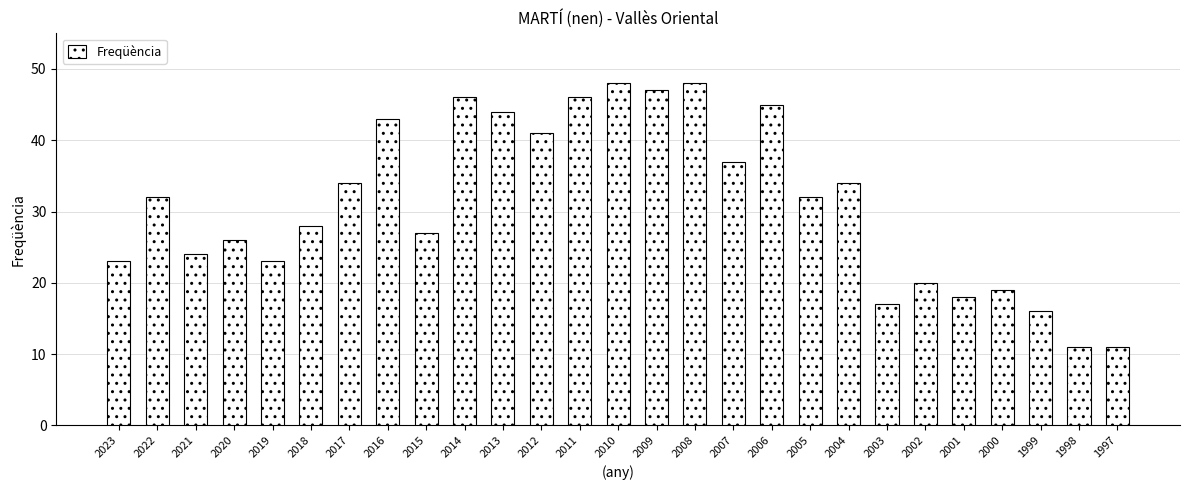

How many categories are shown in the chart?

27